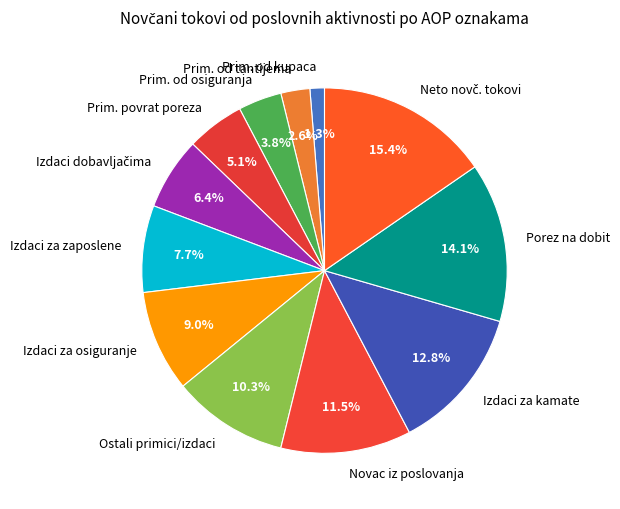

Combined, what portion of the pie is Prim. od tantijema and Prim. od osiguranja?

6.4%